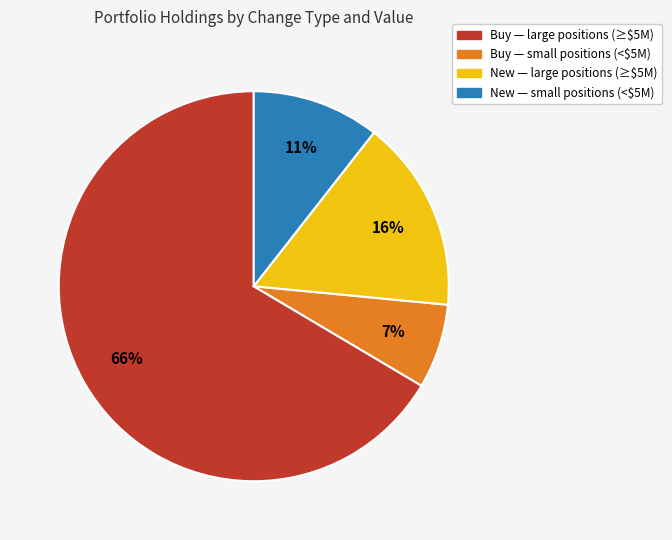

Does any single category account for the majority?

Yes